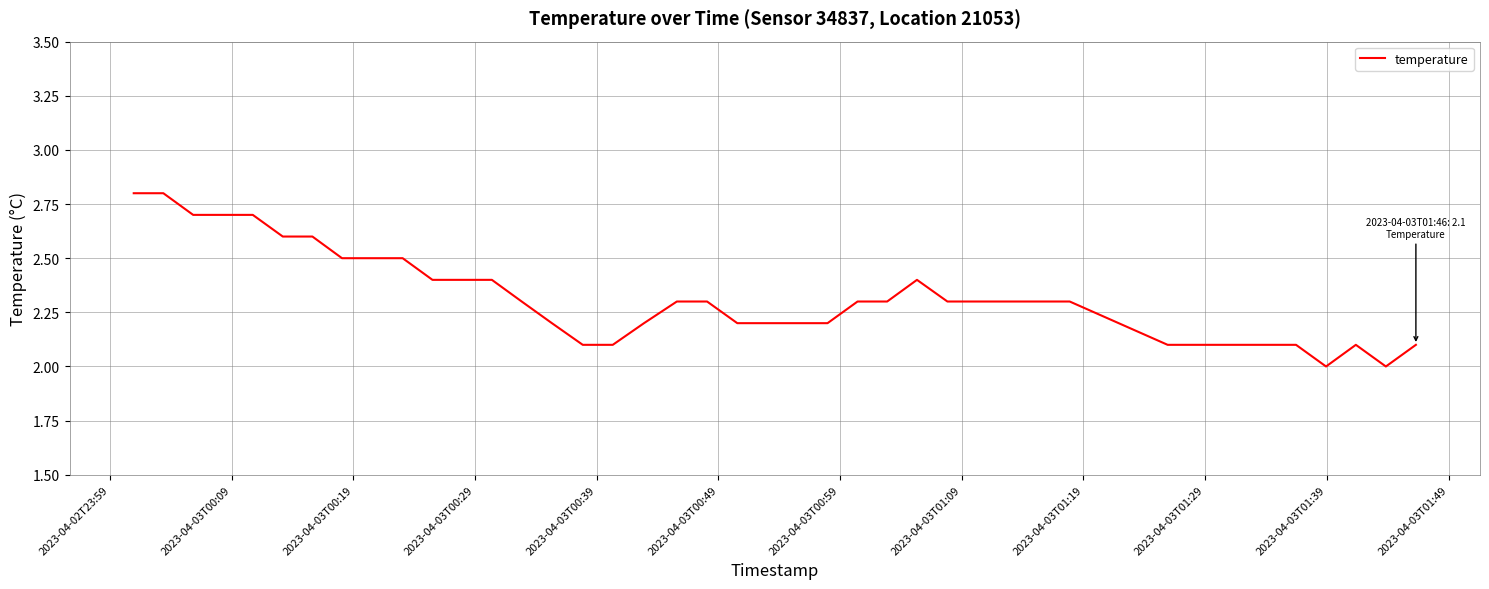

What is the maximum value shown in the chart?

2.8